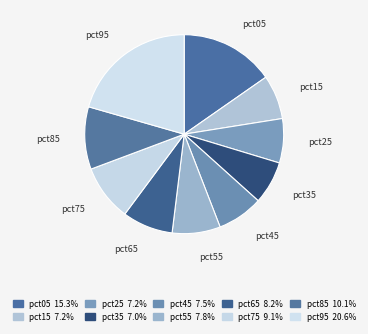

Between pct25 and pct55, which is larger?

pct55